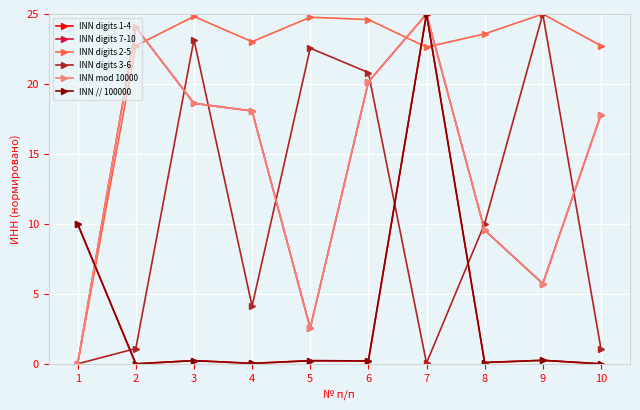

Is this an area chart (filled region under the line)?

No